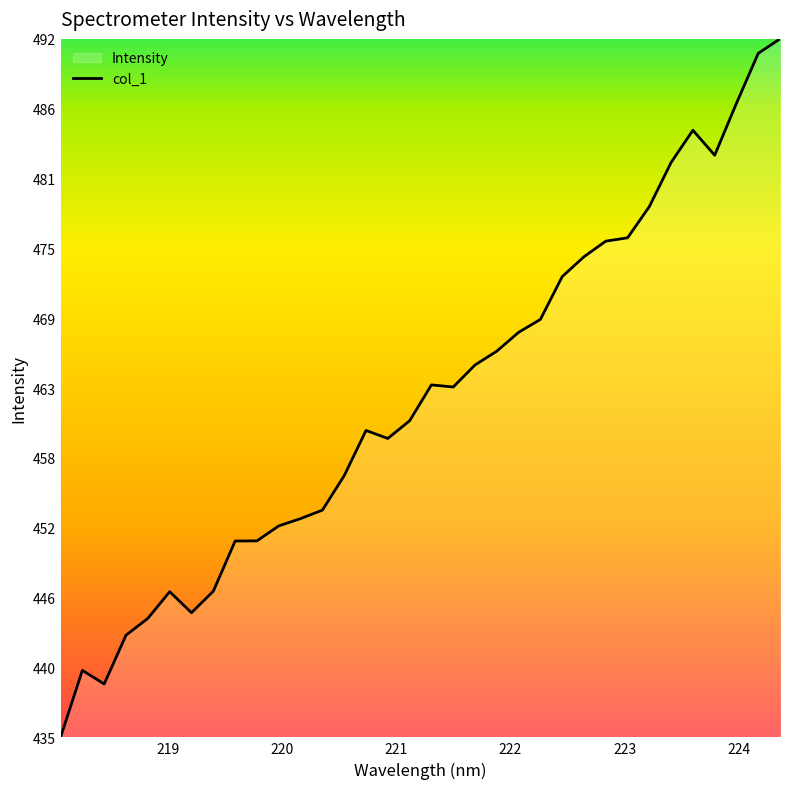

What is the difference between the maximum and minimum values?

57.6